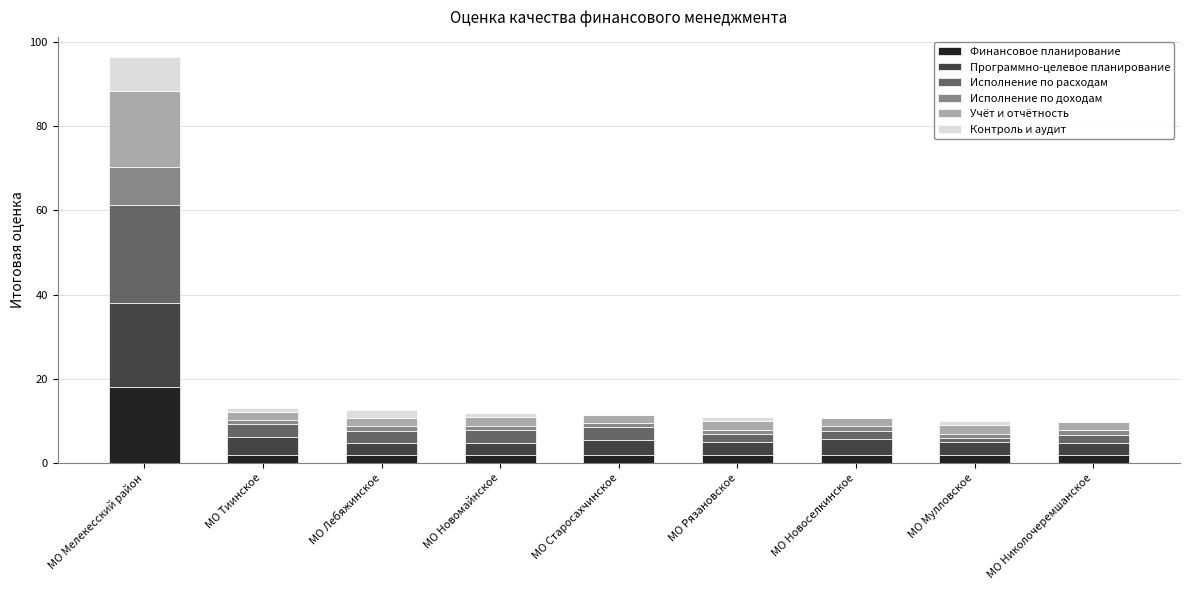

What is the total value across all series at МО Тиинское?

13.2